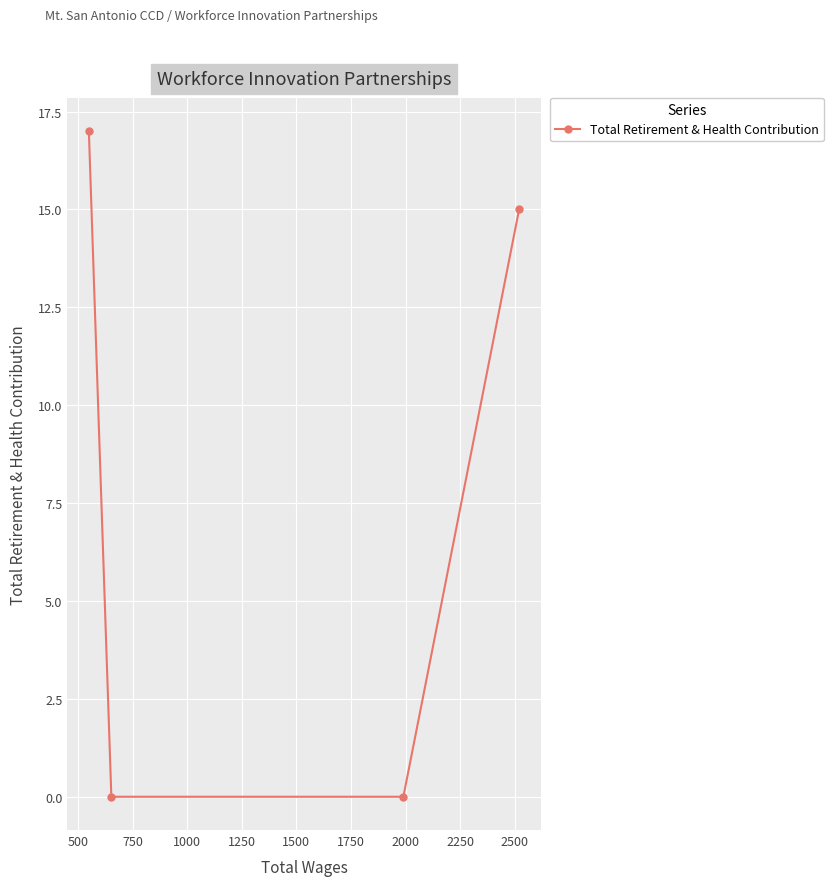

What is the sum of all values?

32